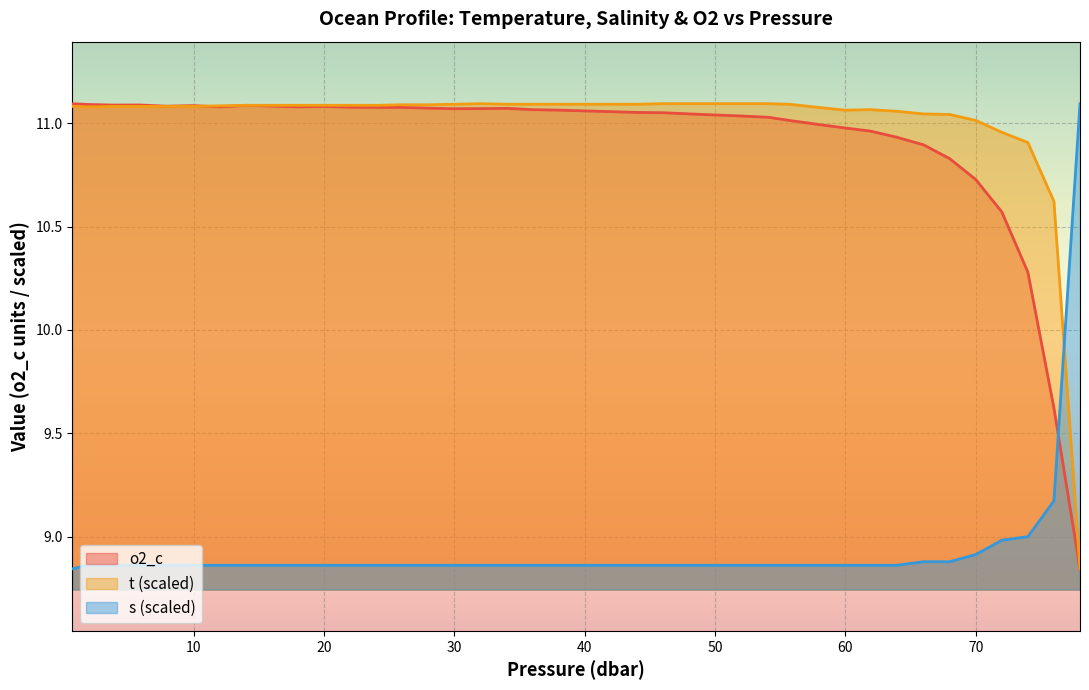

How many interior local valleys does the t series have?

2